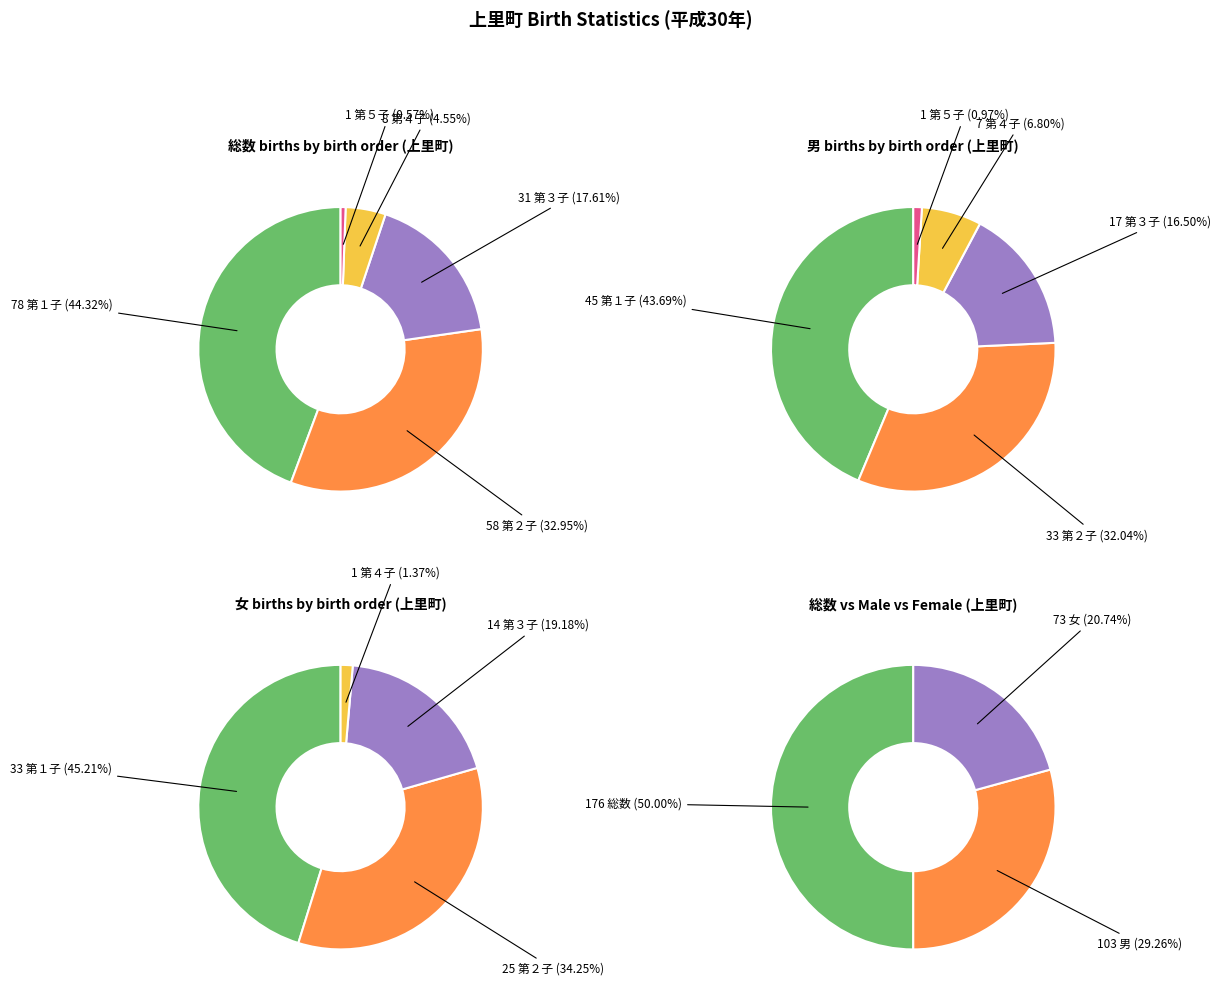

Combined, what portion of the pie is 第１子 and 第２子?

77.3%